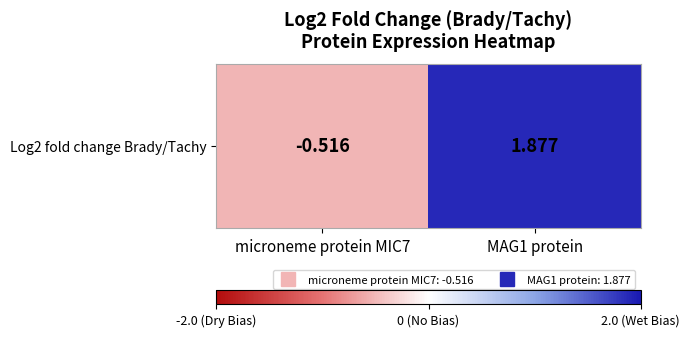

Reading right to left, extract all data points from this chart.

MAG1 protein=1.9	microneme protein MIC7=-0.5